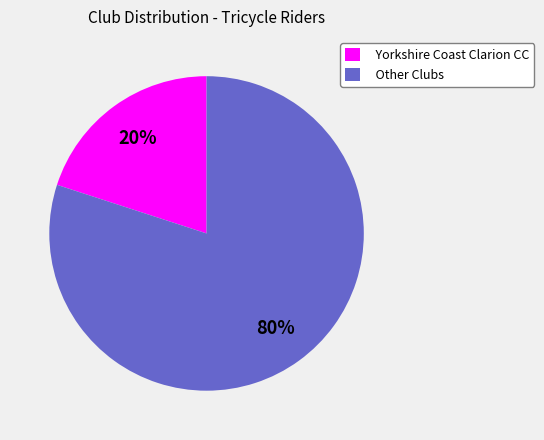

What is the largest slice in the pie chart?

Other Clubs